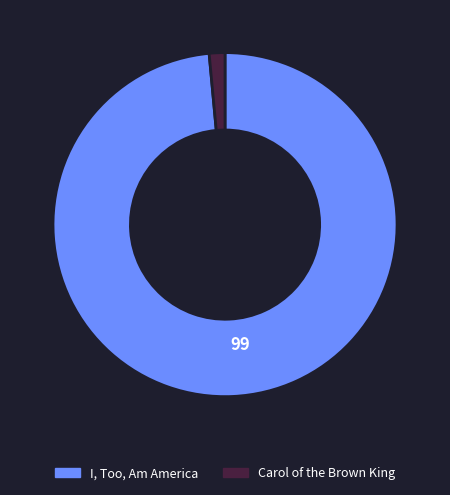

Which category has the biggest portion of the pie?

I, Too, Am America